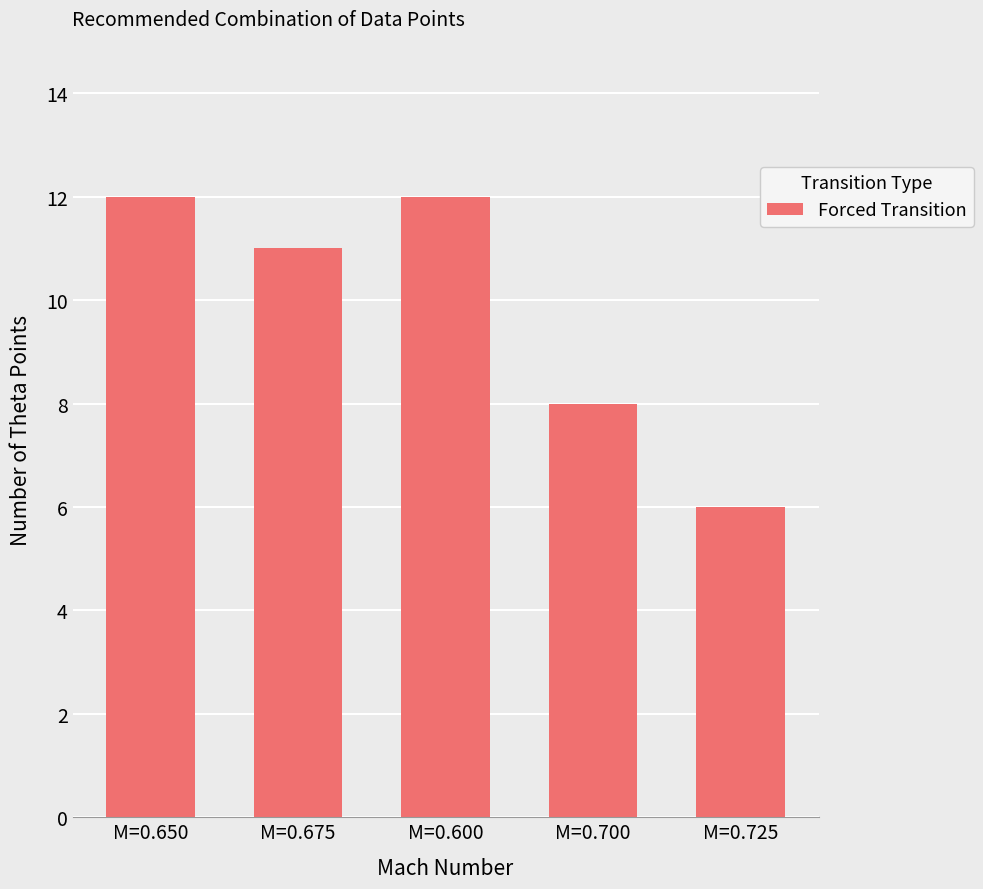

How many values are below 11?

2